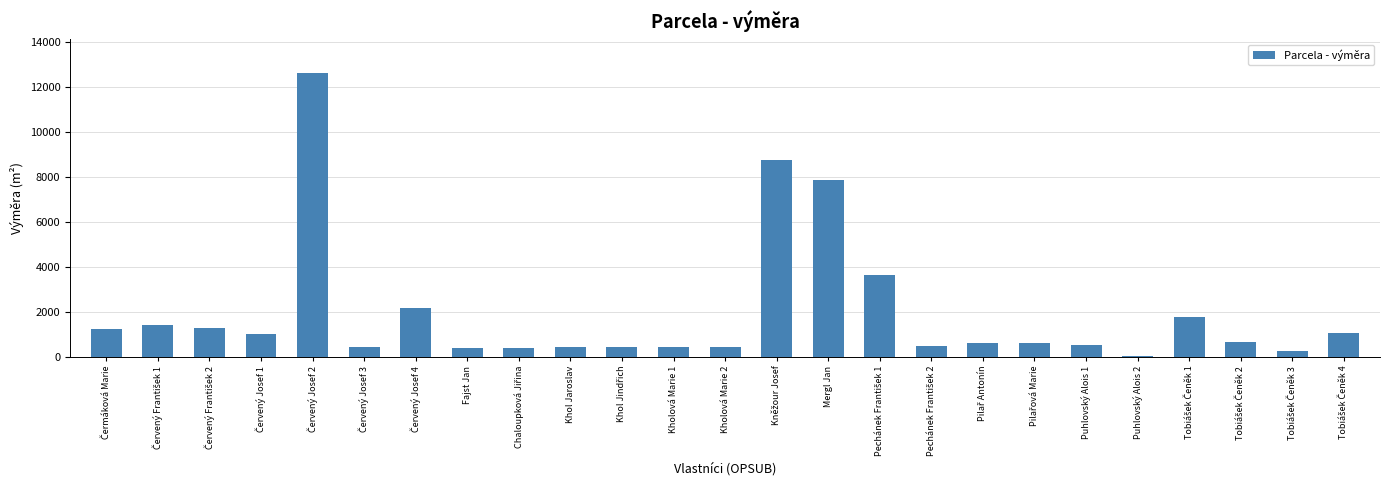

What is the sum of all values?

48941